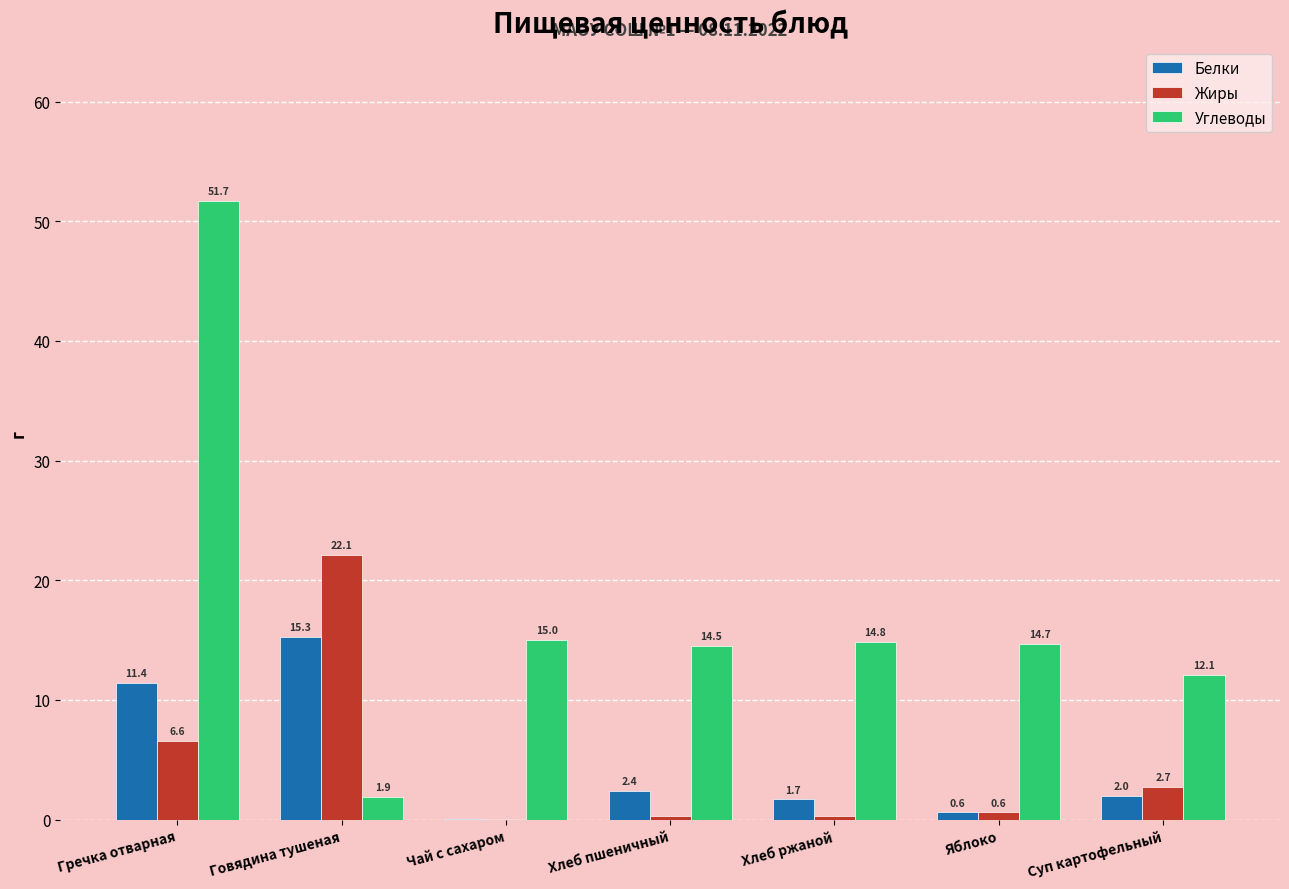

The Углеводы series shows 51.7 at Гречка отварная. True or false?

True